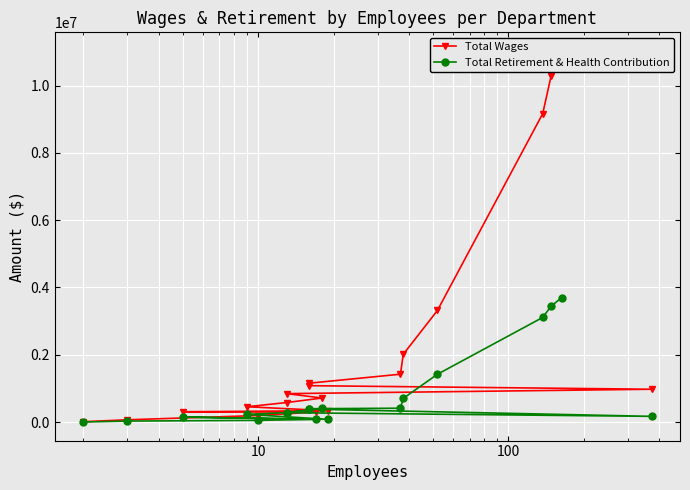

List the series in order of their peak value, highest first.

Total Wages, Total Retirement & Health Contribution